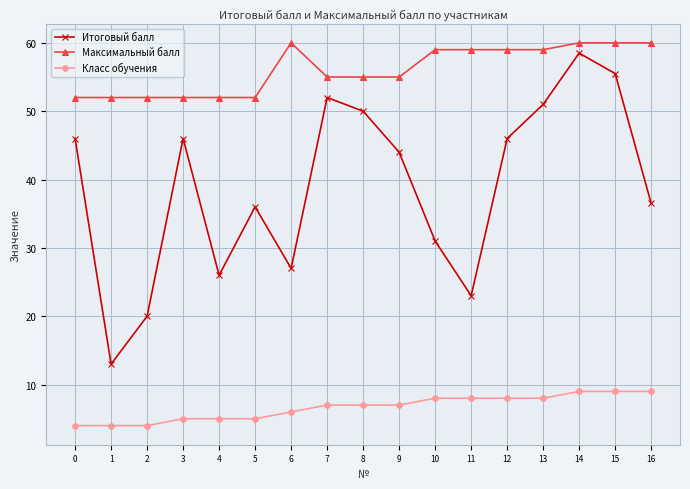

What is the highest value of the Максимальный балл series?

60.0